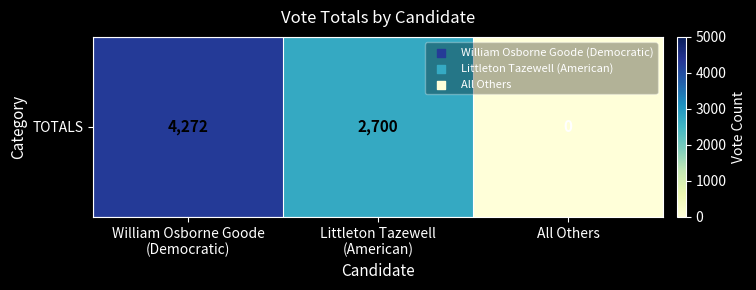

At which label is the value closest to 2136?

Littleton Tazewell
(American)